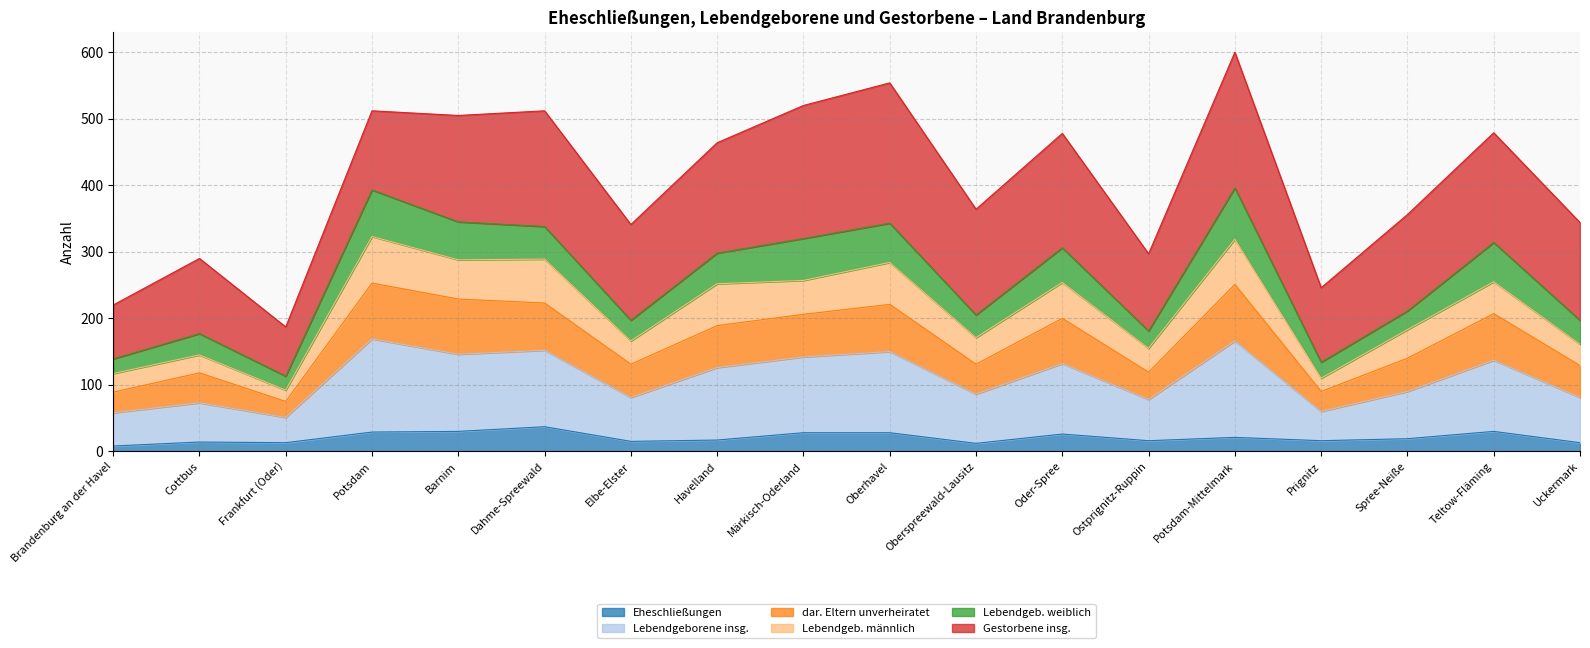

Rank the categories by Lebendgeborene insg. value from lowest to highest.

Frankfurt (Oder), Prignitz, Brandenburg an der Havel, Cottbus, Ostprignitz-Ruppin, Elbe-Elster, Uckermark, Oberspreewald-Lausitz, Spree-Neiße, Havelland, Oder-Spree, Teltow-Fläming, Märkisch-Oderland, Dahme-Spreewald, Oberhavel, Barnim, Potsdam, Potsdam-Mittelmark